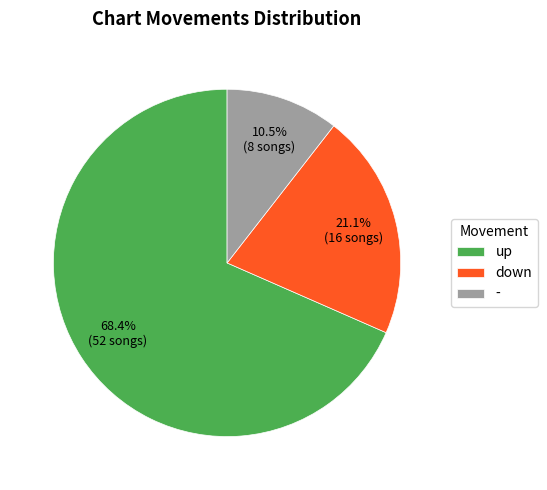

To the nearest percent, what is the difference between the largest and smallest slice percentages?

58%